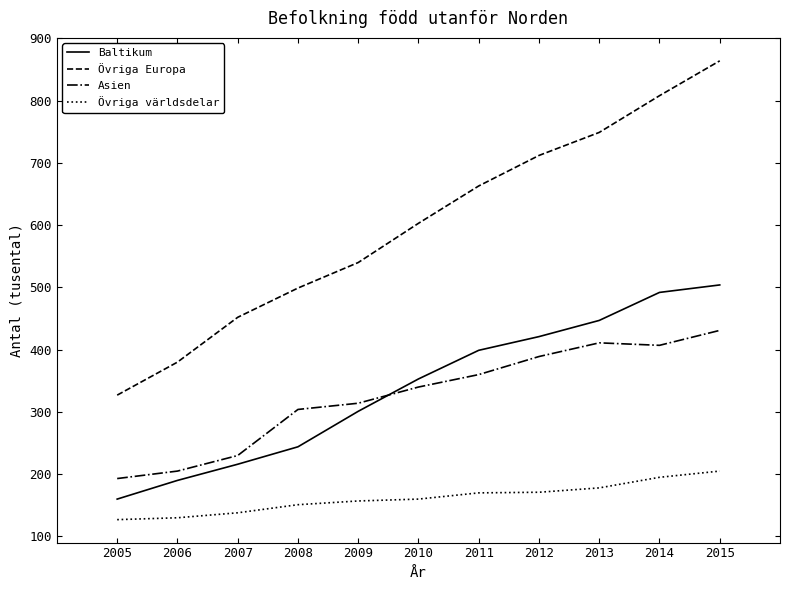

How many intersections are there between Asien and Baltikum?

1